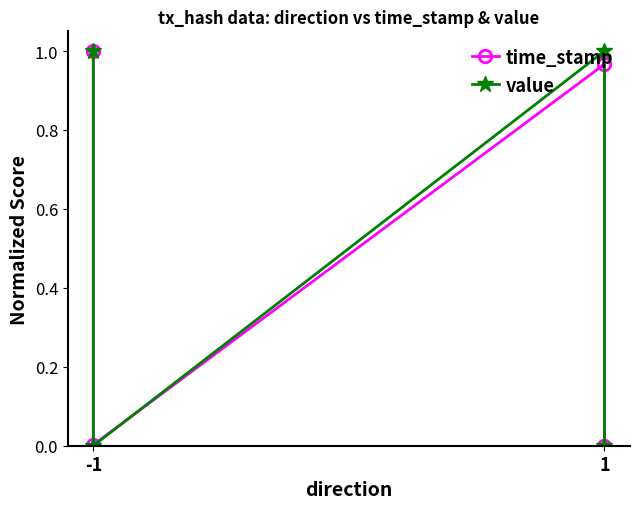

Where do value and time_stamp first cross each other?

-1 and 1